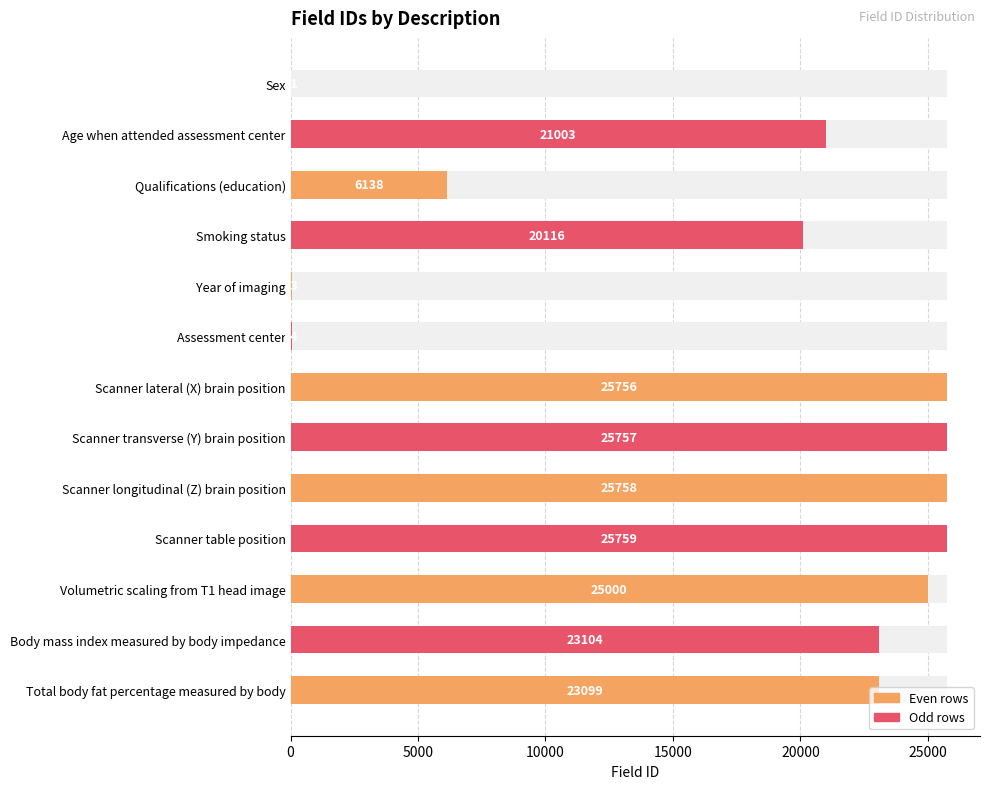

Is it true that the value at Smoking status is 28316?

False